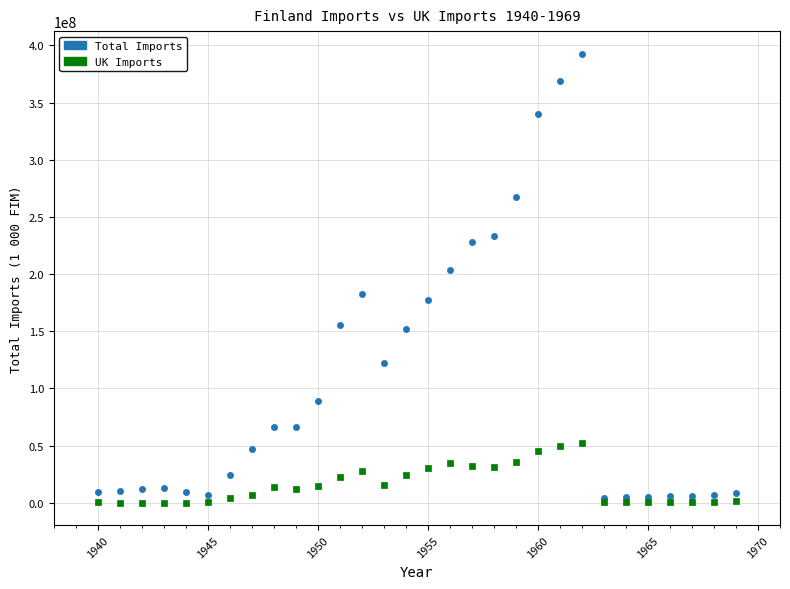

In the Total Imports series, what Y value is closest to 198367129?

203557800